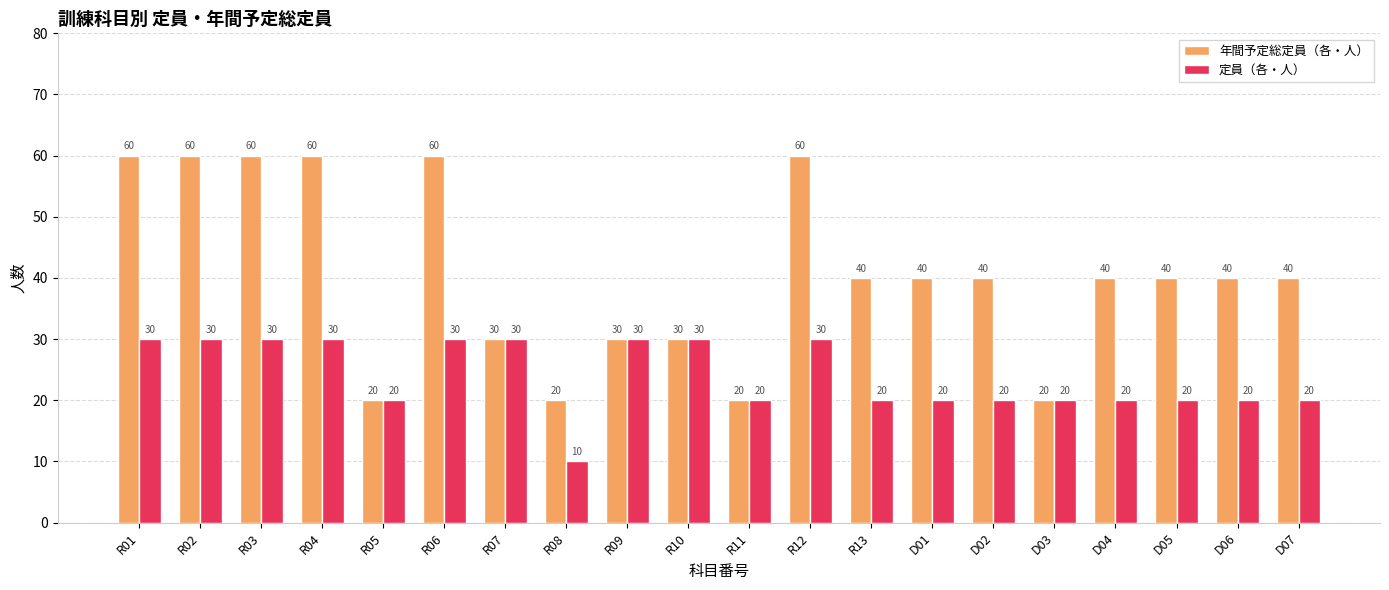

What is the smallest value displayed?

10